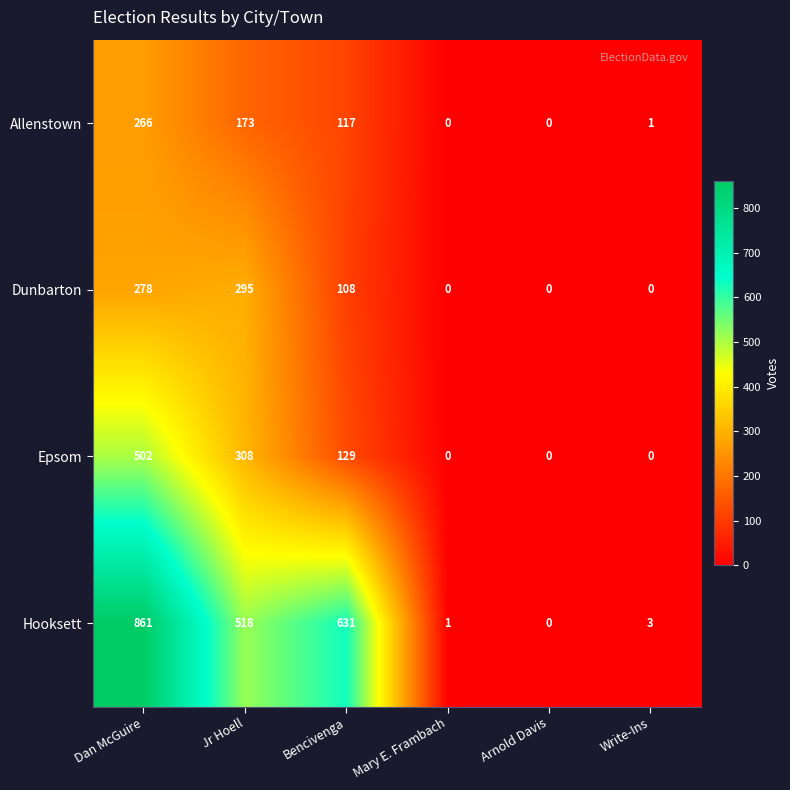

Which series has the largest total across all categories?

Hooksett